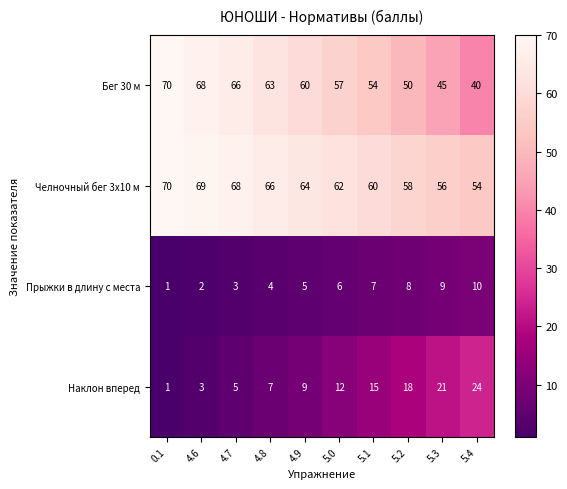

What is the difference between the maximum and minimum values in the Наклон вперед series?

23